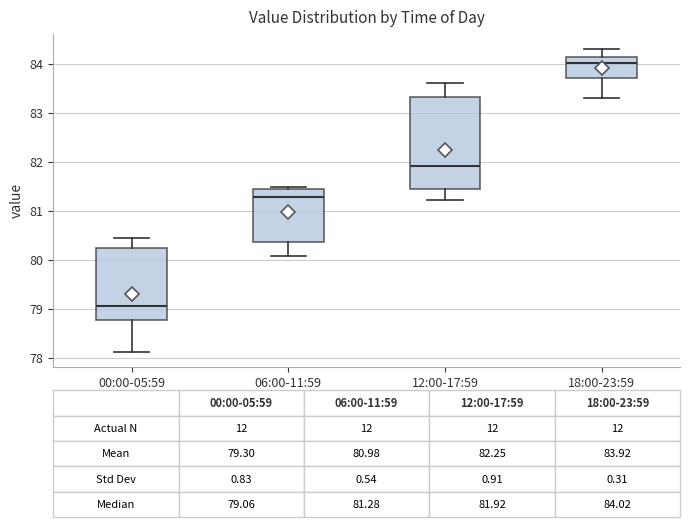

Which box has the highest median line?

18:00-23:59